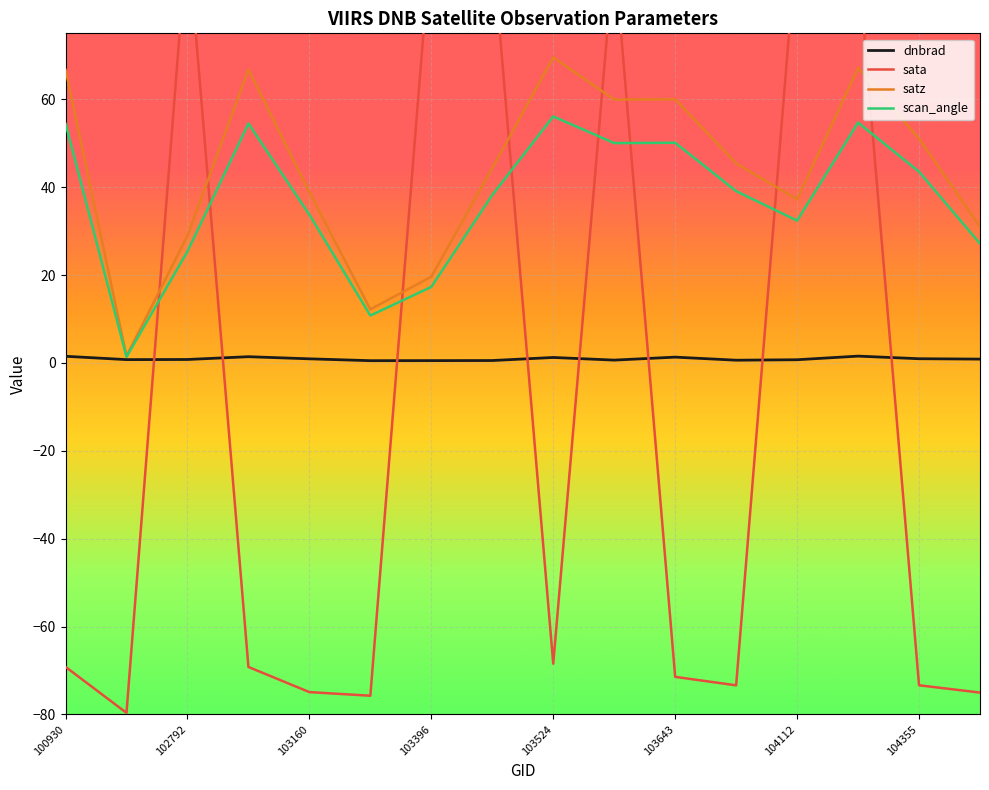

The scan_angle series shows 84.3 at 100930. True or false?

False